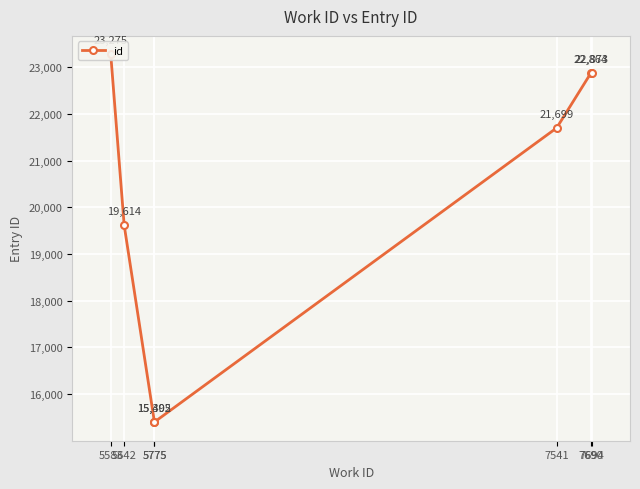

True or false: the data shows 22873 at 7694.

True